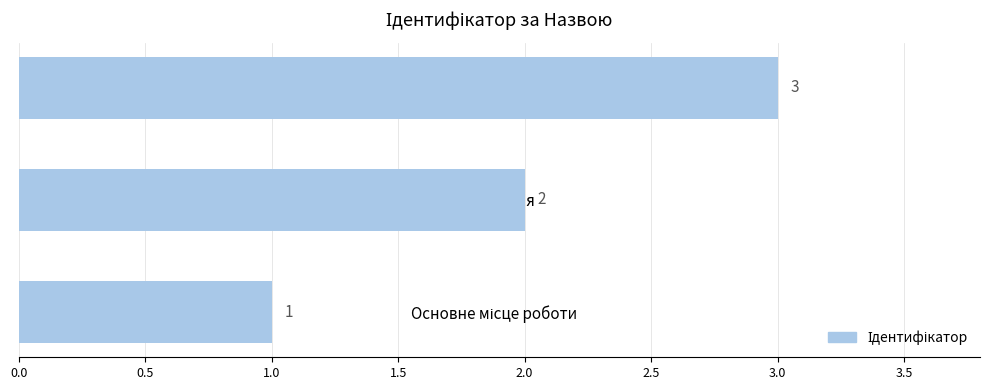

What is the average value?

2